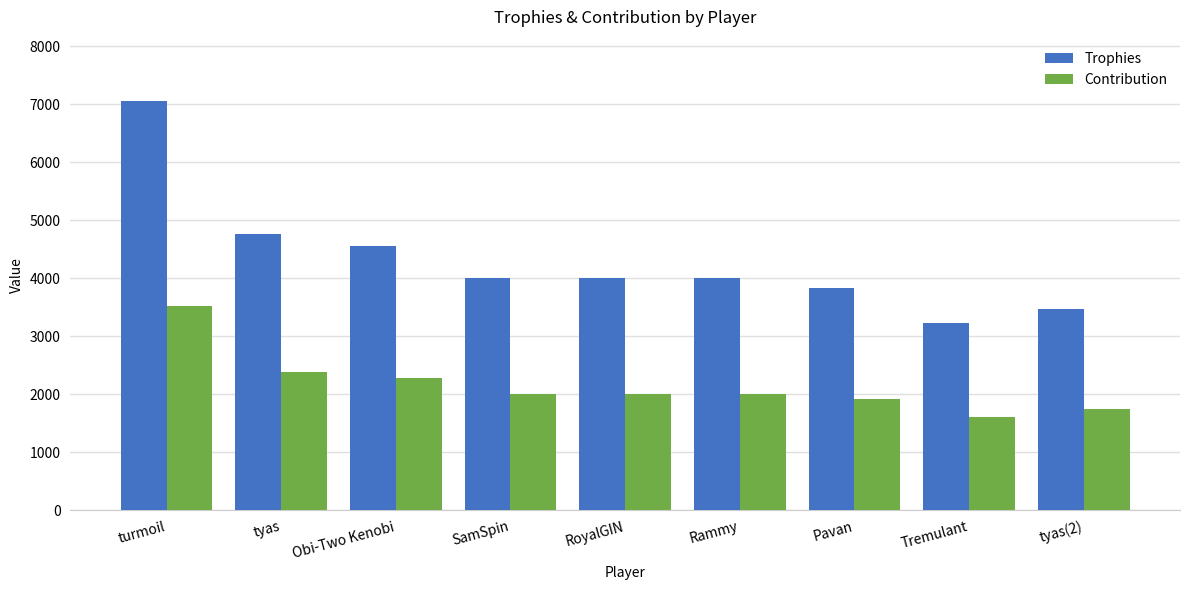

What is the maximum value shown in the chart?

7057